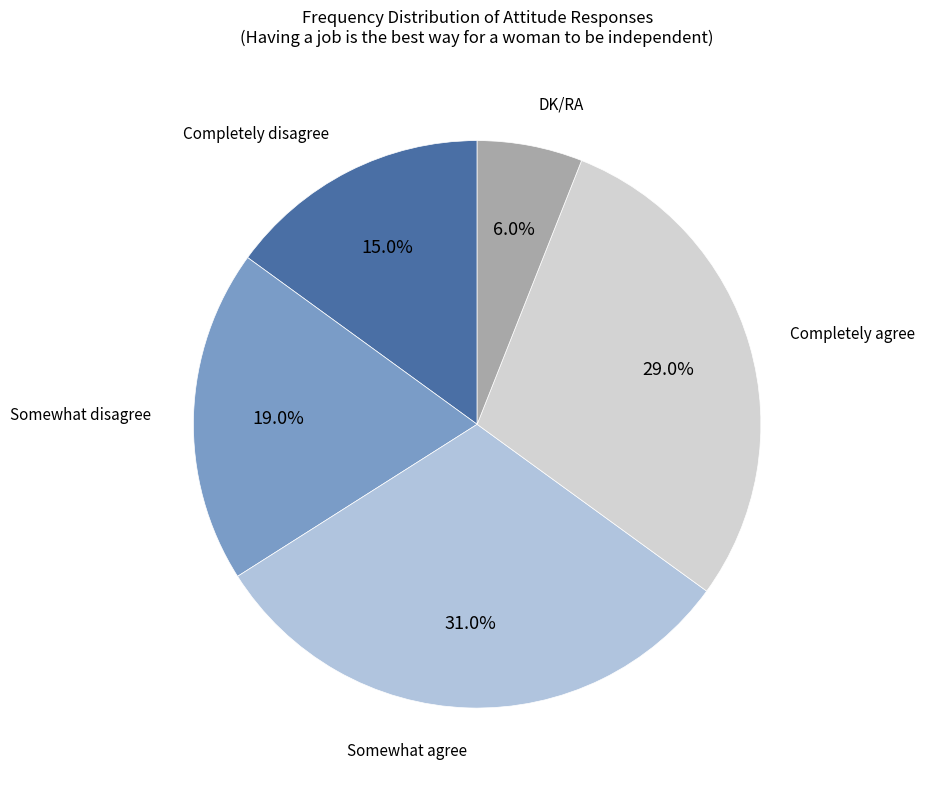

To the nearest percent, what percentage of the pie is Completely disagree?

15%